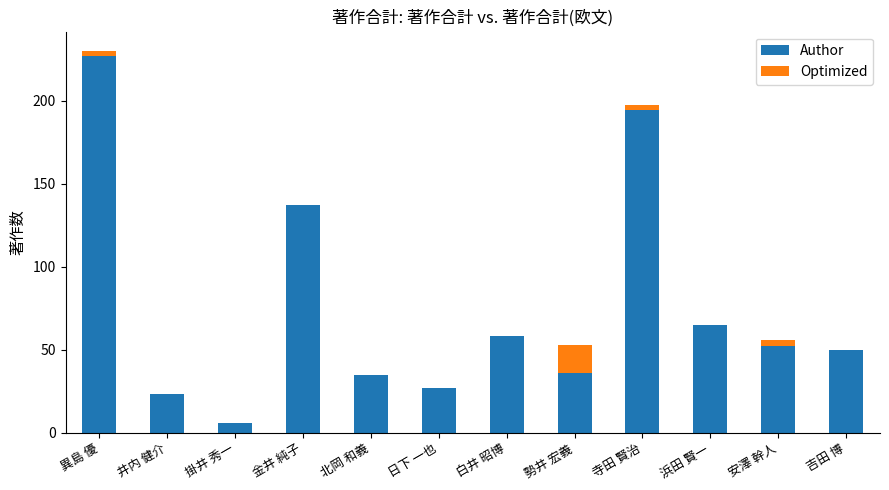

Where is Author nearest to the value 116?

金井 純子